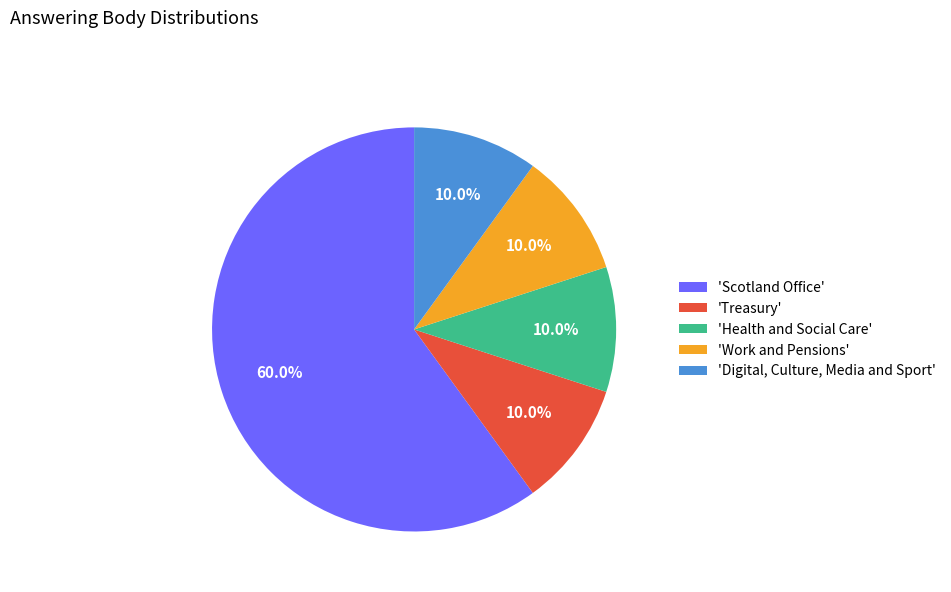

Combined, what portion of the pie is 'Health and Social Care' and 'Digital, Culture, Media and Sport'?

20.0%